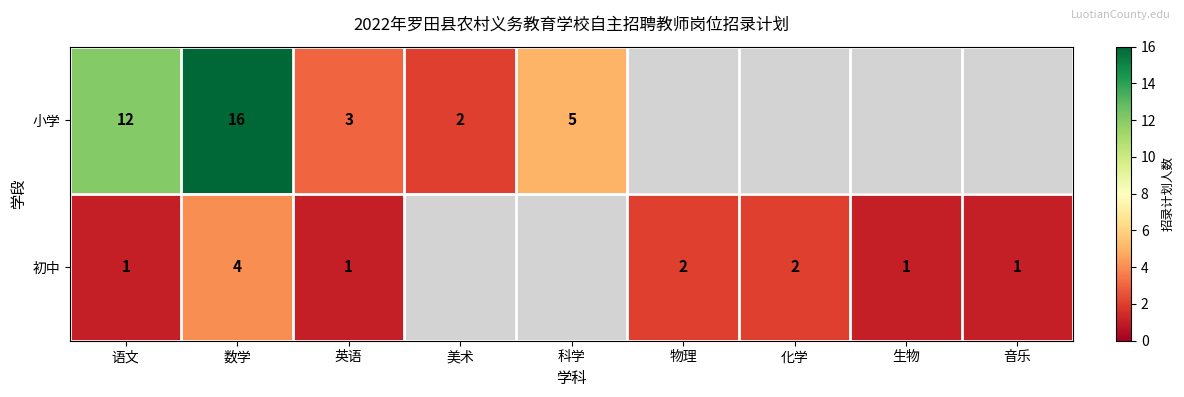

Which series changed the most between 语文 and 英语?

小学